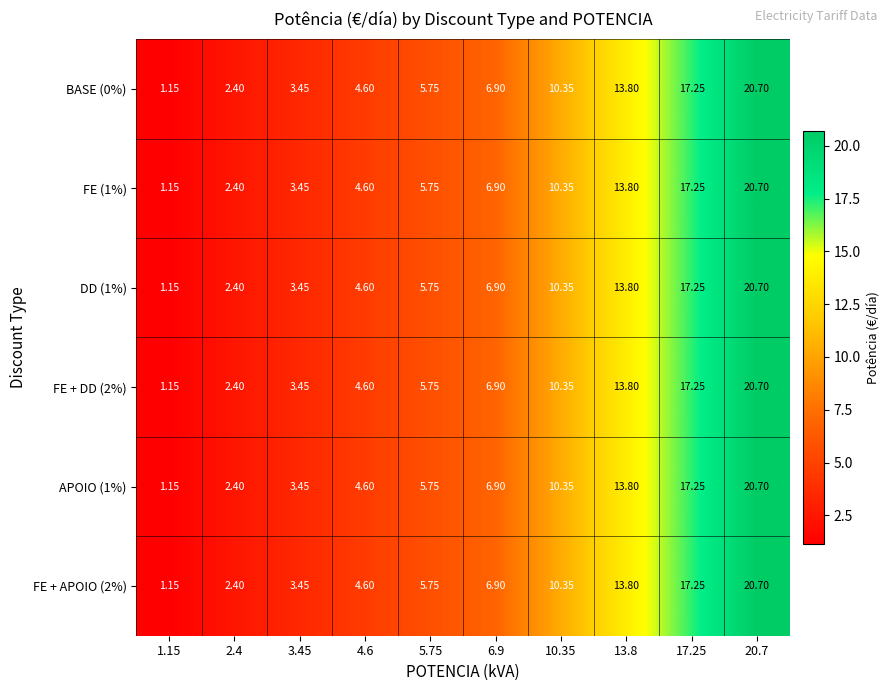

Is the value of DD (1%) at 6.9 greater than the value of FE (1%) at 5.75?

Yes